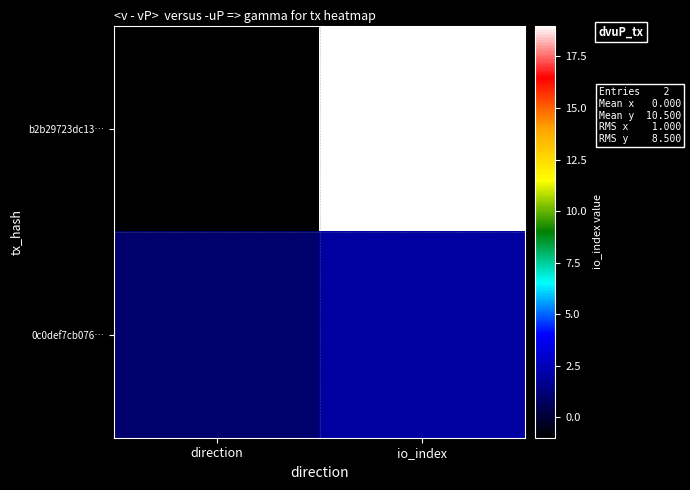

What is the spread (max minus min) of values at direction?

2